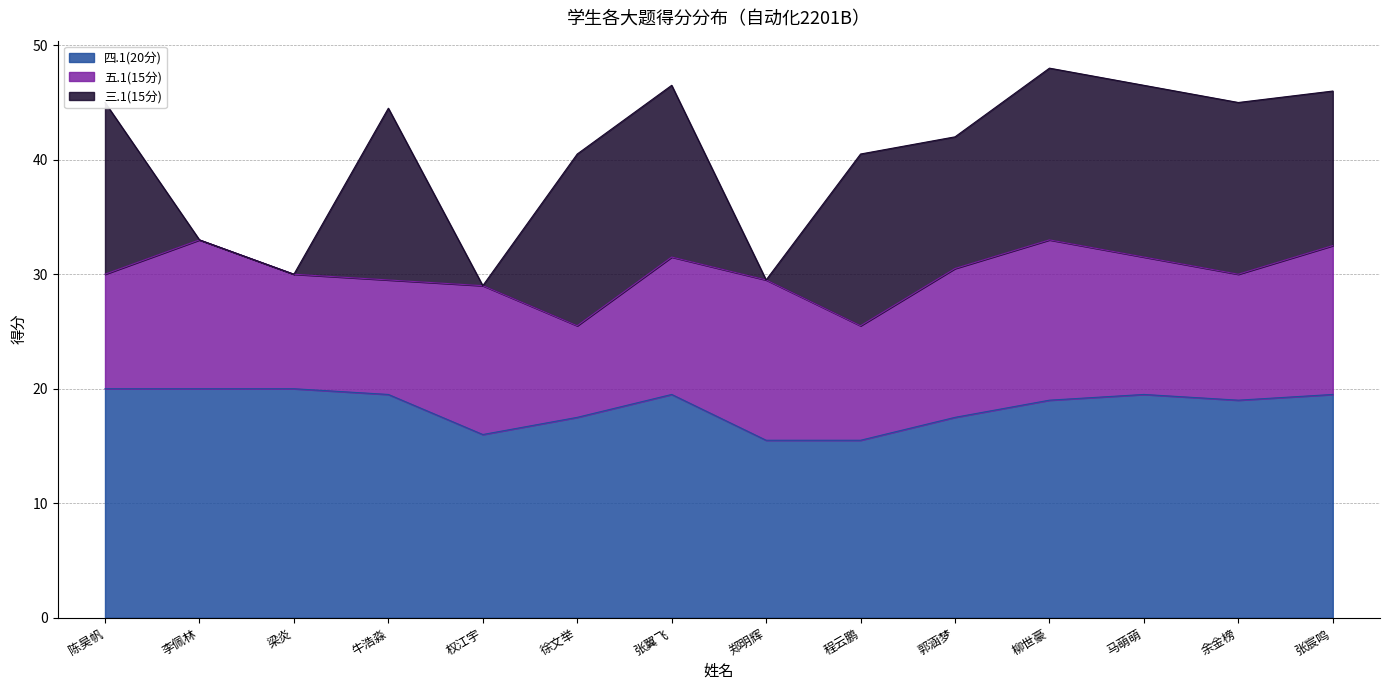

What is the lowest value of the 四.1(20分) series?

15.5